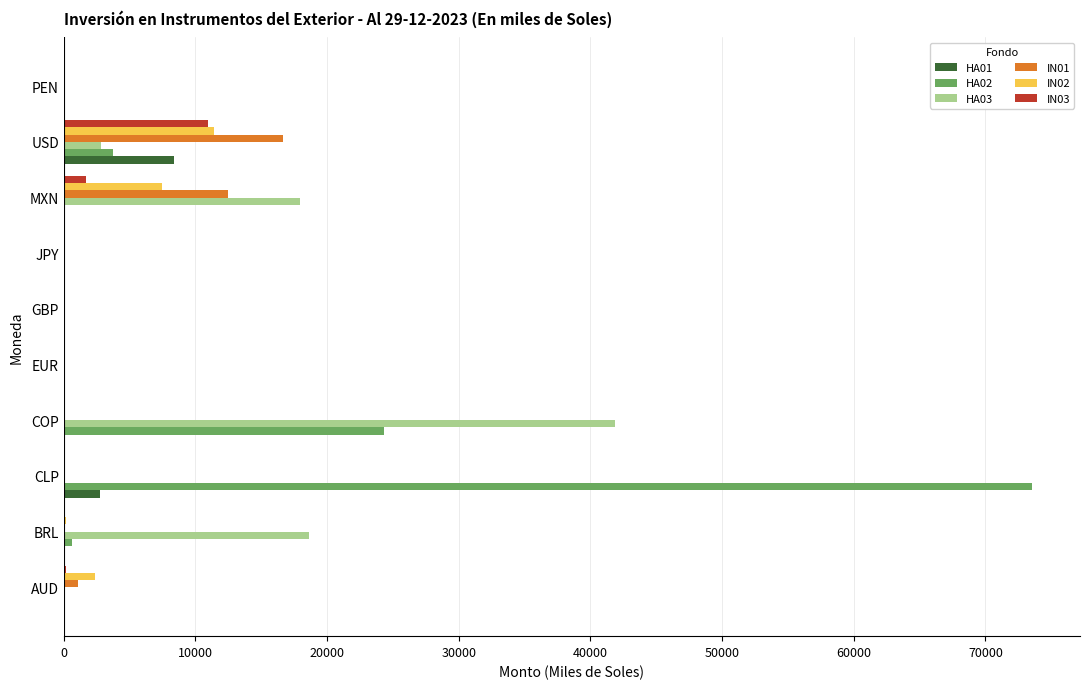

Is the value of HA01 at CLP greater than the value of HA02 at MXN?

Yes